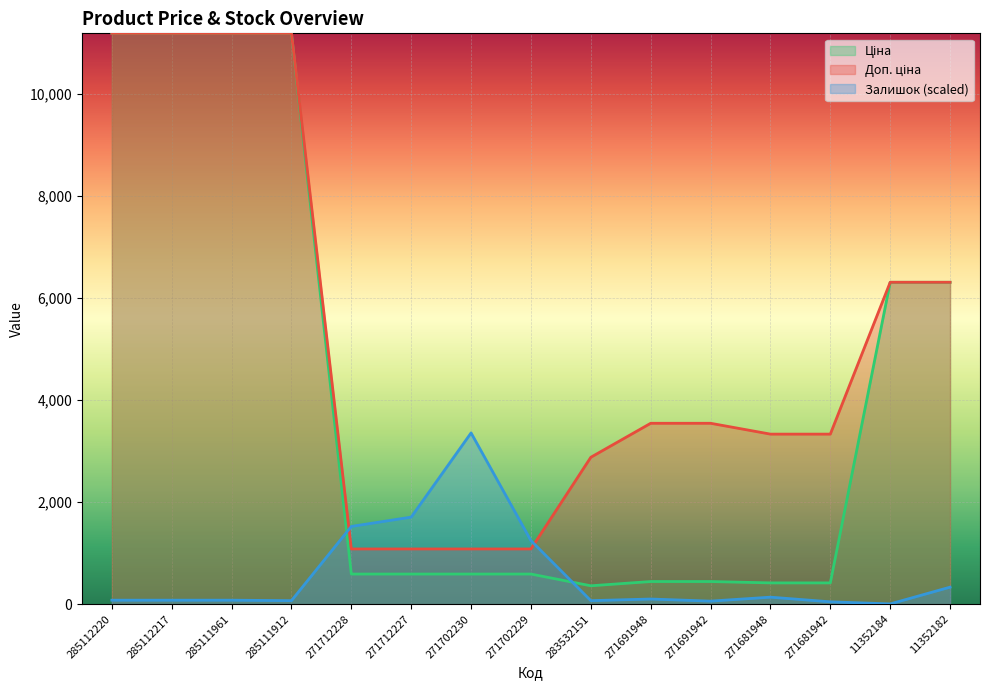

Rank the series at 285112217 from highest to lowest value.

Ціна, Доп. ціна, Залишок